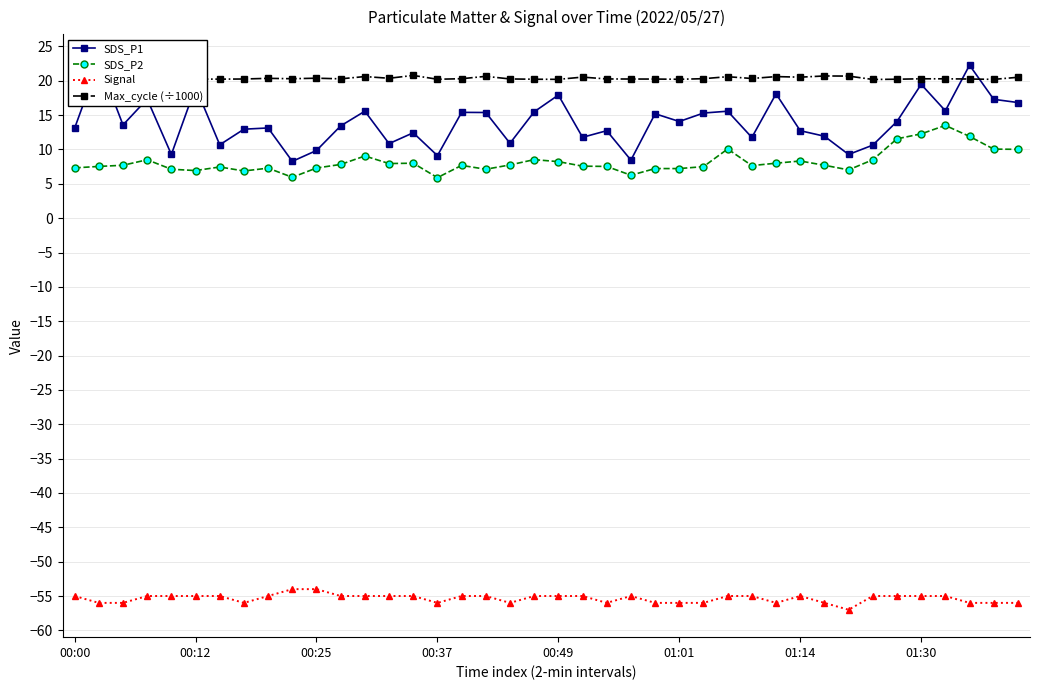

True or false: Max_cycle (÷1000) and Signal intersect in this chart.

False